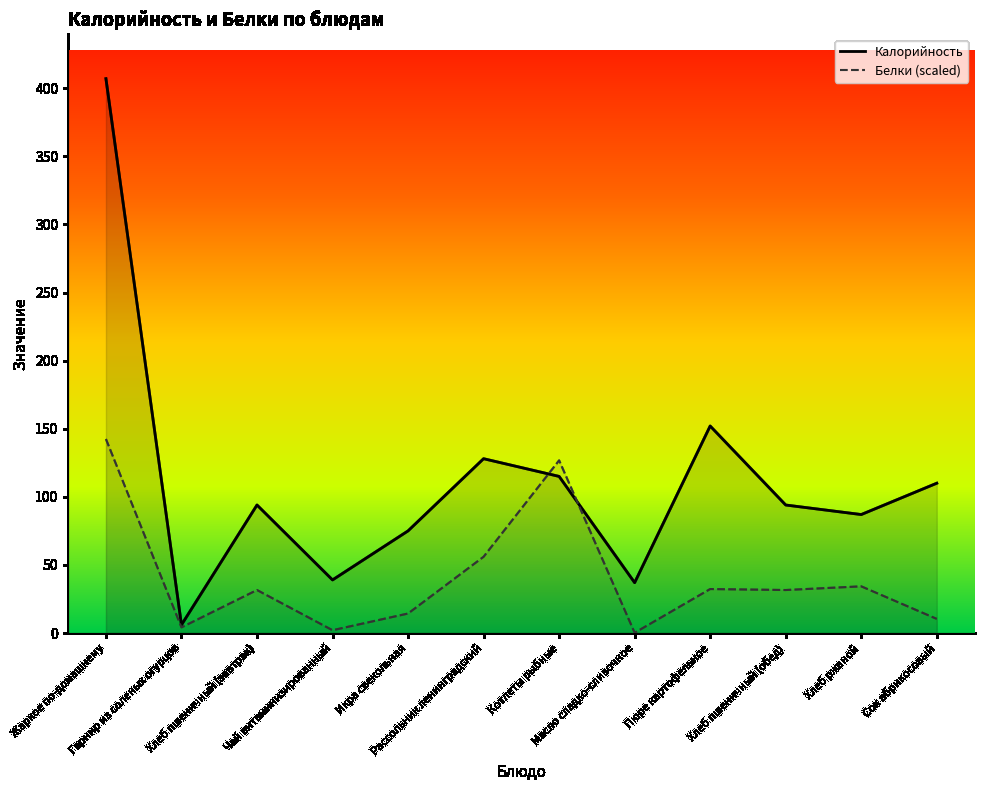

At which category does Калорийность reach its first local peak?

Хлеб пшеничный (завтрак)